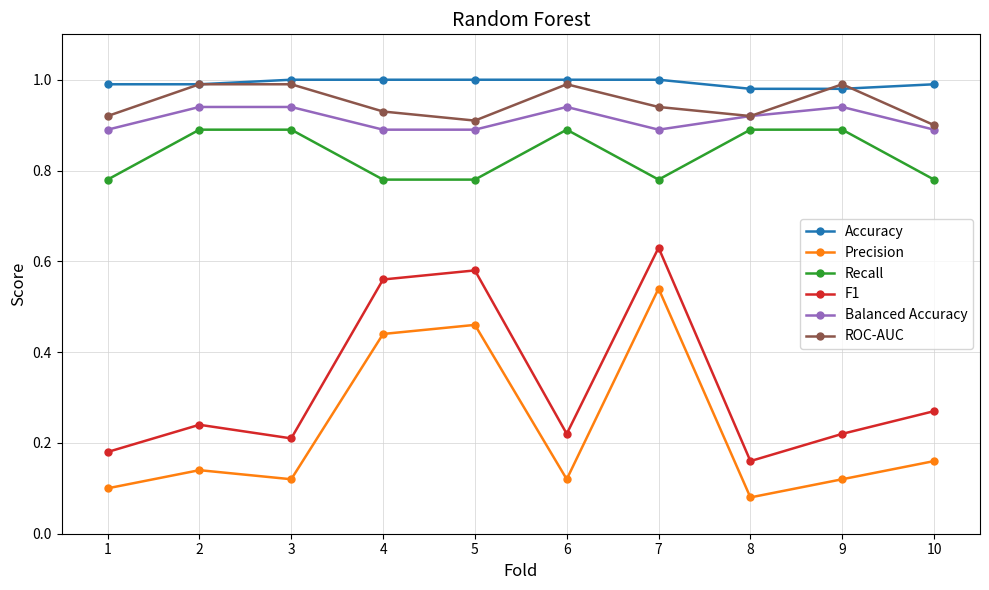

True or false: Precision and F1 cross at least once.

False